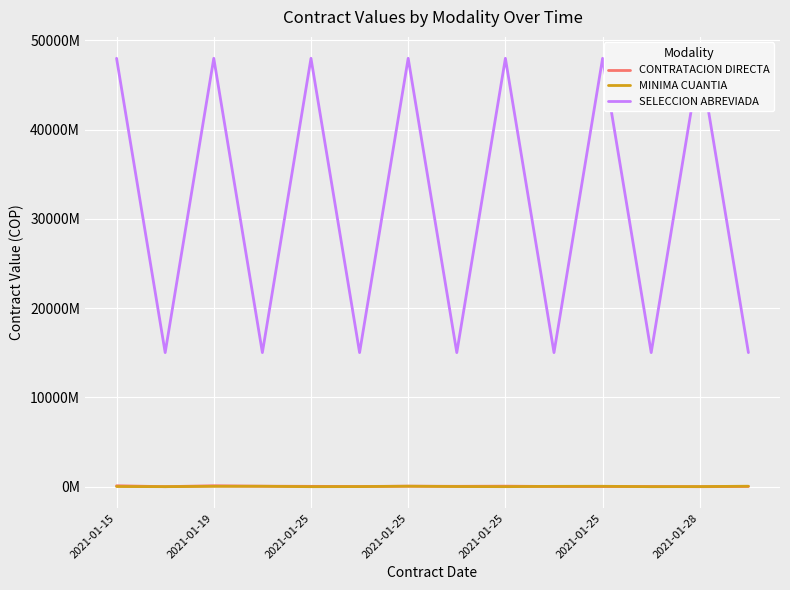

At which category is the sum across all series the highest?

2021-01-19